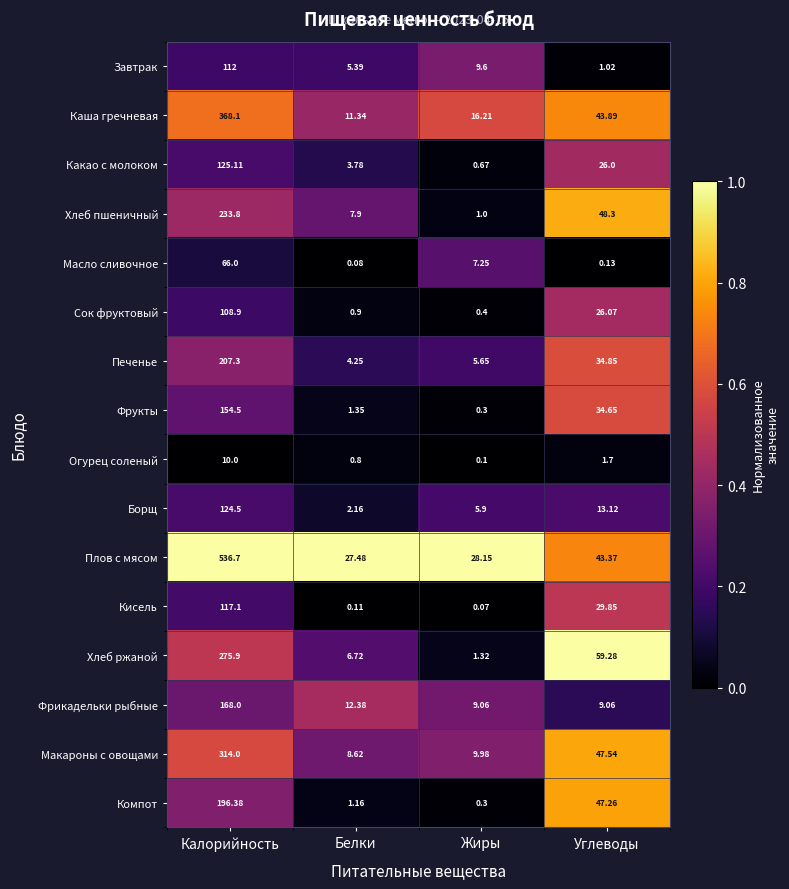

Is the value of Масло сливочное at Углеводы greater than the value of Хлеб ржаной at Калорийность?

No